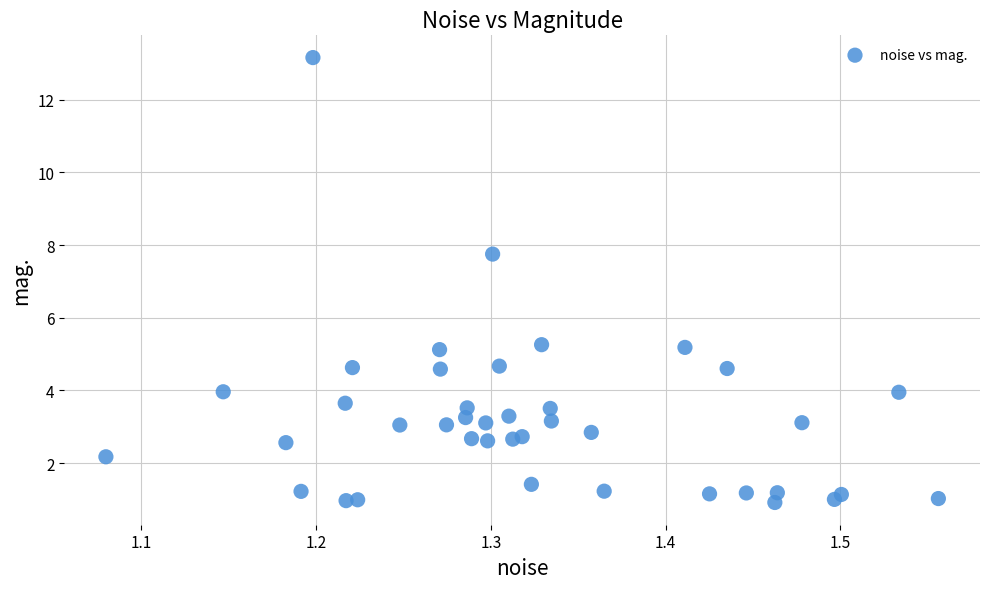

What is the range of Y values (max minus min)?

12.2